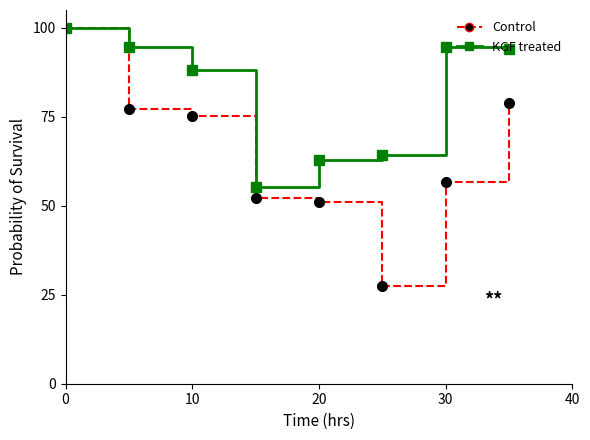

How many interior local valleys does the KGF treated series have?

1